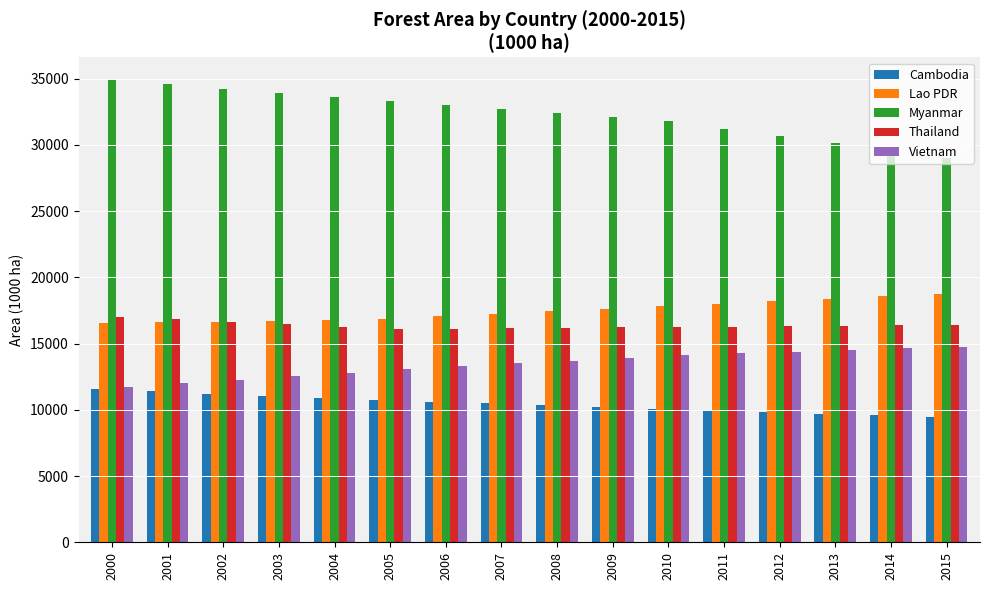

List the series in order of their peak value, lowest first.

Cambodia, Vietnam, Thailand, Lao PDR, Myanmar